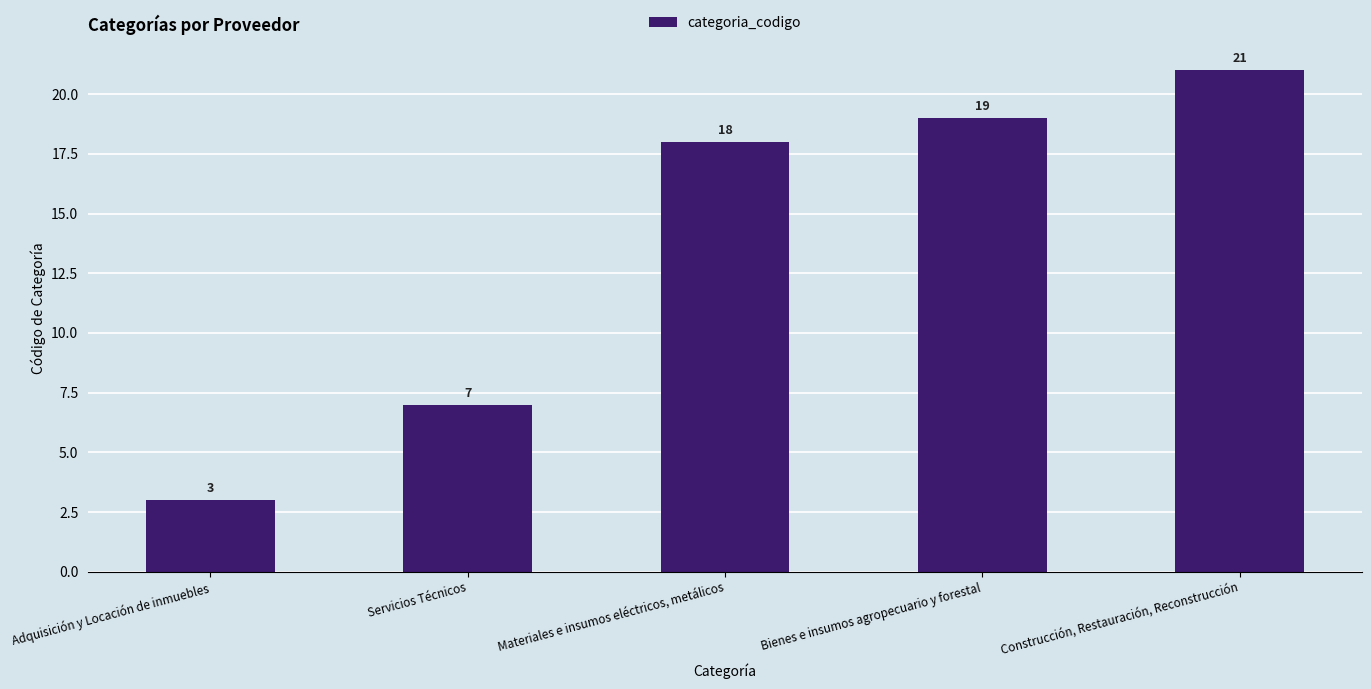

Reading left to right, transcribe all the data shown in this chart.

Adquisición y Locación de inmuebles=3	Servicios Técnicos=7	Materiales e insumos eléctricos, metálicos=18	Bienes e insumos agropecuario y forestal=19	Construcción, Restauración, Reconstrucción=21